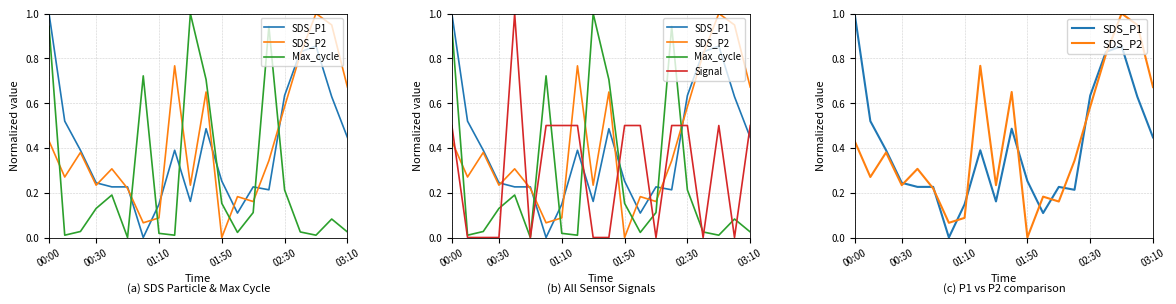

What are all the series names shown in the legend?

SDS_P1, SDS_P2, Max_cycle, Signal